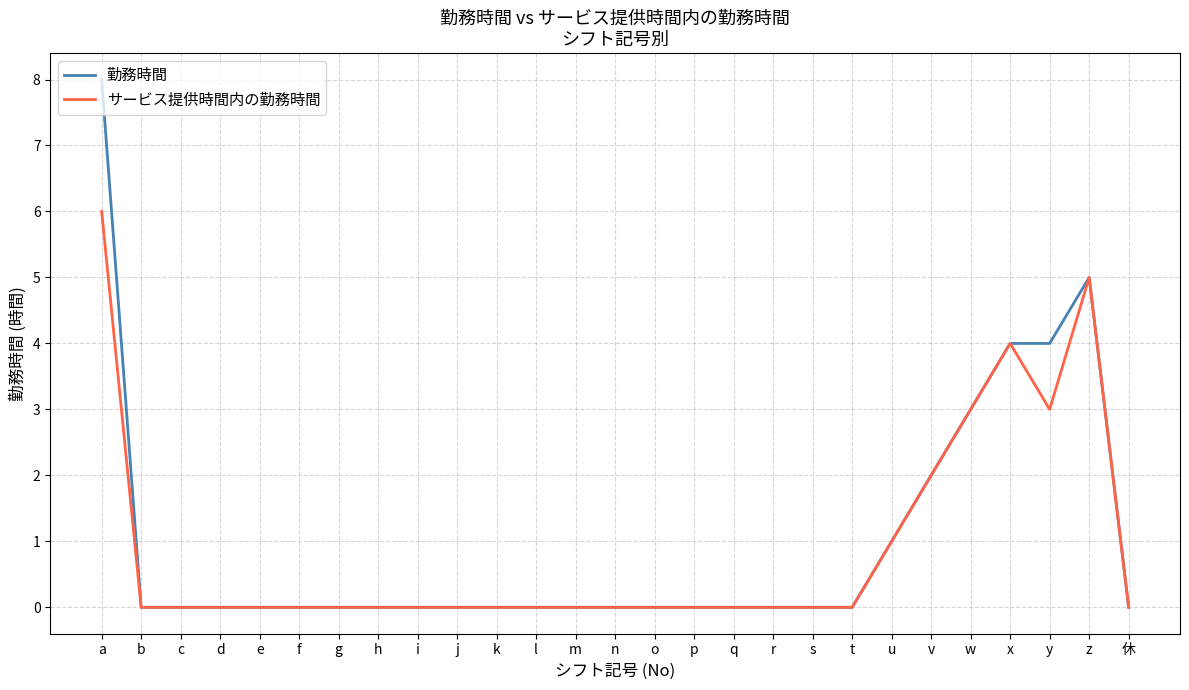

What position from the right is j?

18